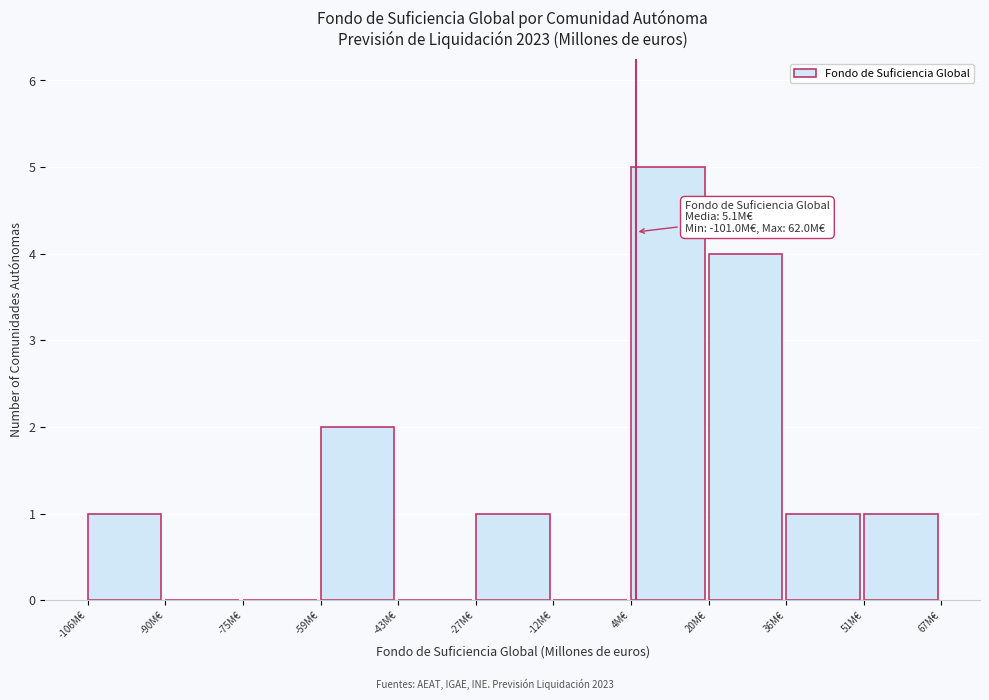

Which range on the x-axis has the tallest bar?

4 to 20